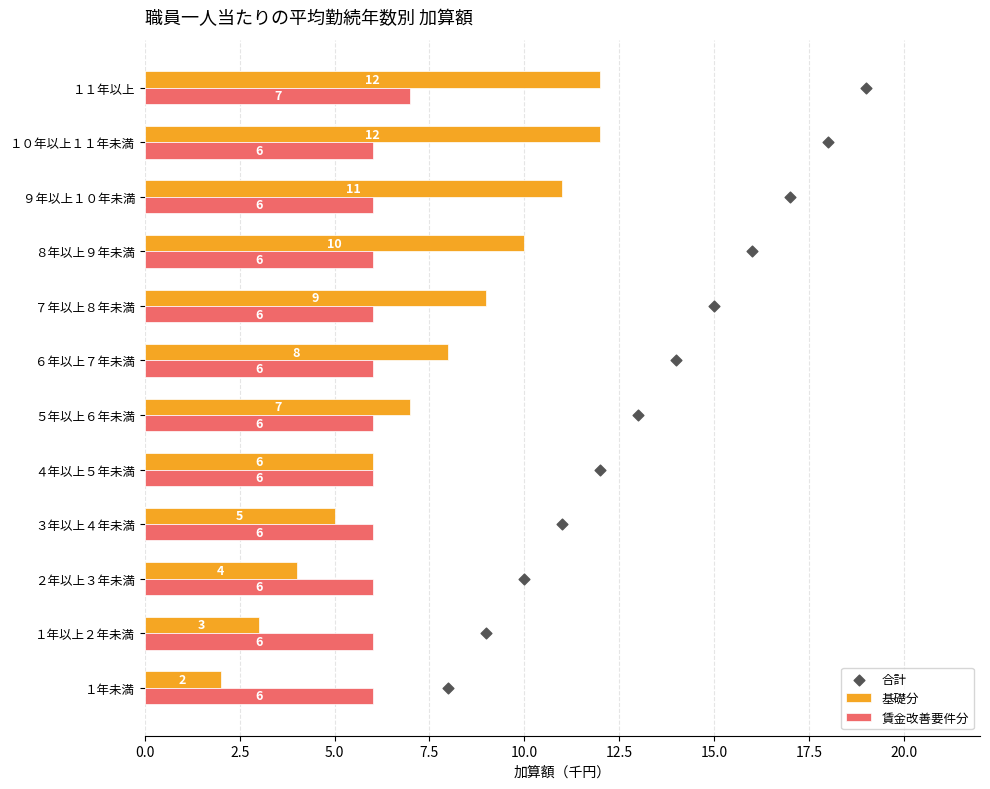

Which series reaches the maximum Y coordinate?

基礎分